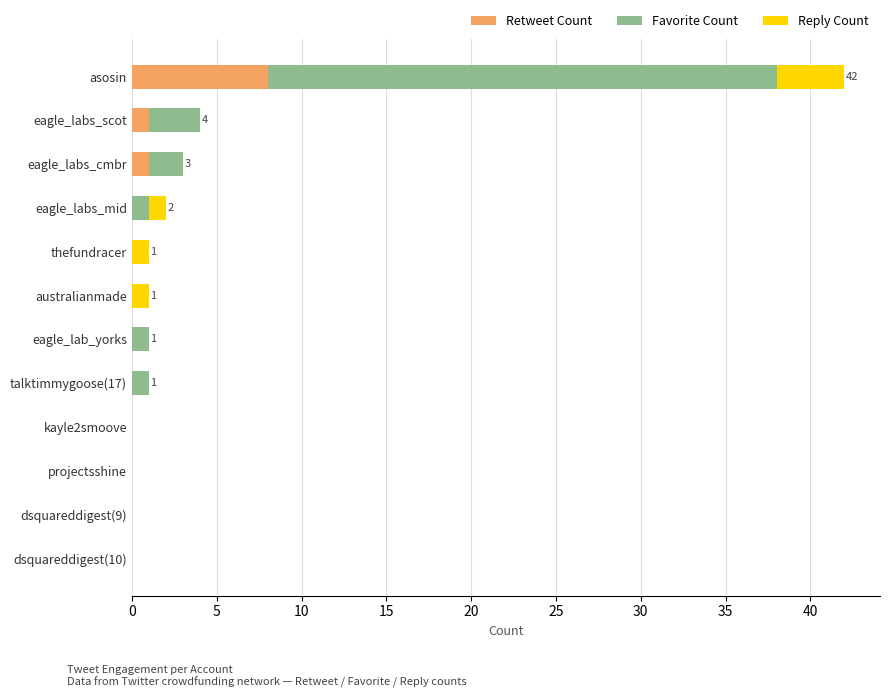

At which category is the sum across all series the highest?

asosin